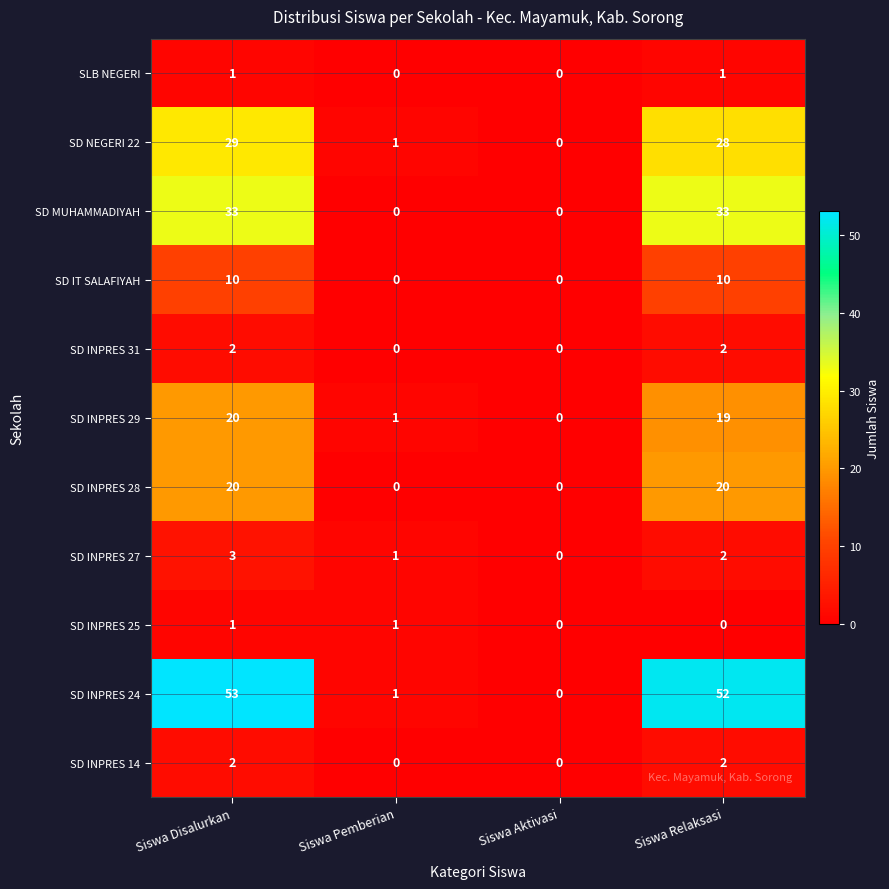

What is the highest value of the SD IT SALAFIYAH series?

10